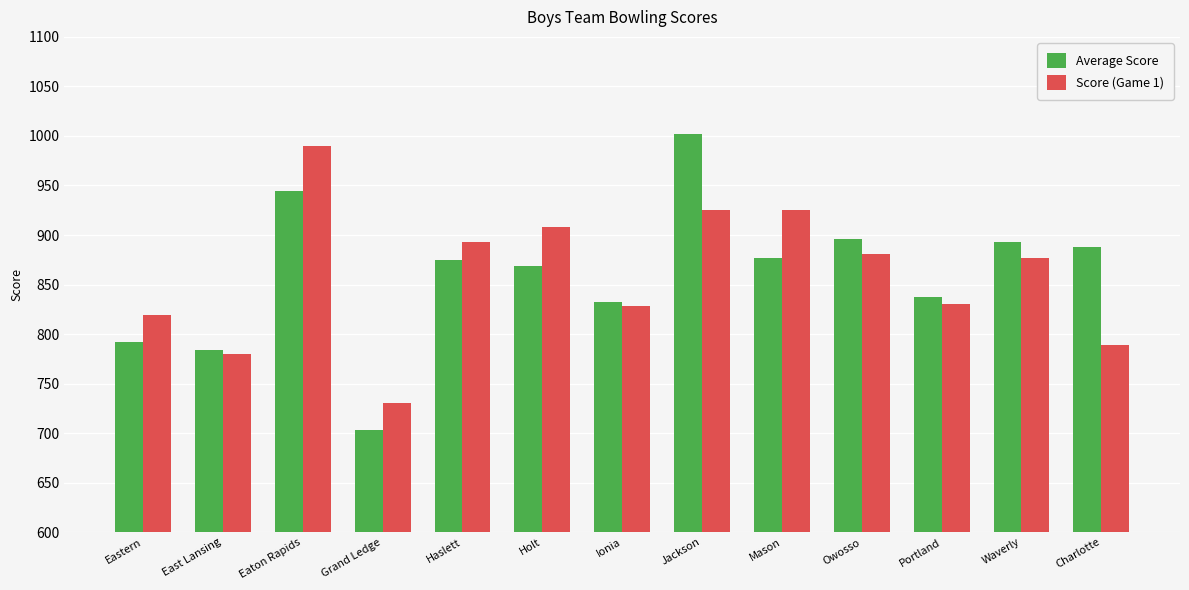

At how many categories does at least one series exceed 844?

8